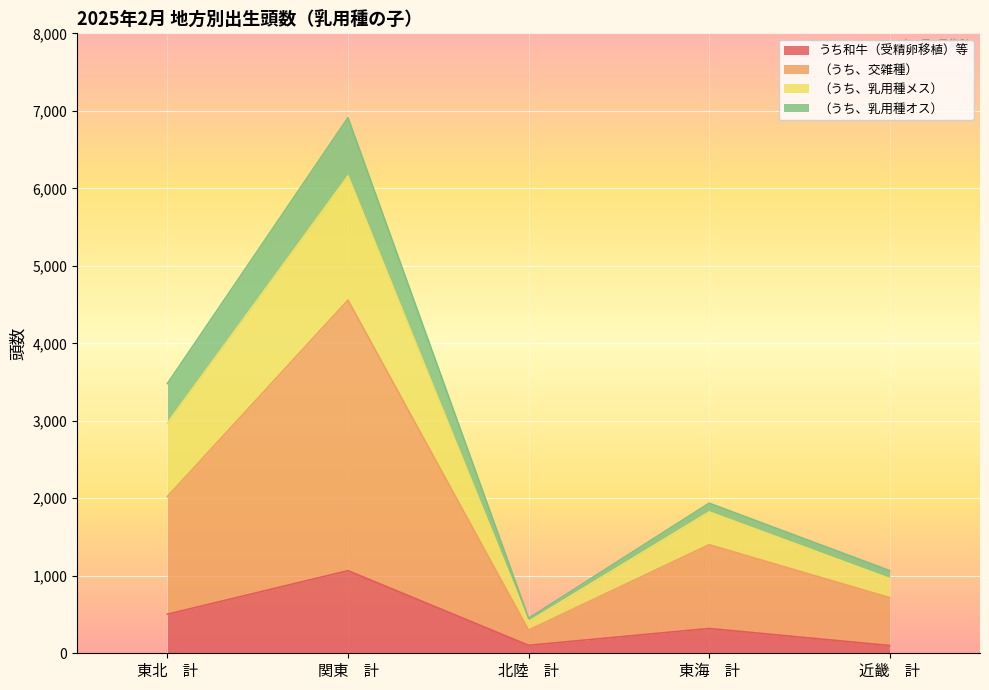

How many data points in （うち、交雑種） are less than 1401?

2